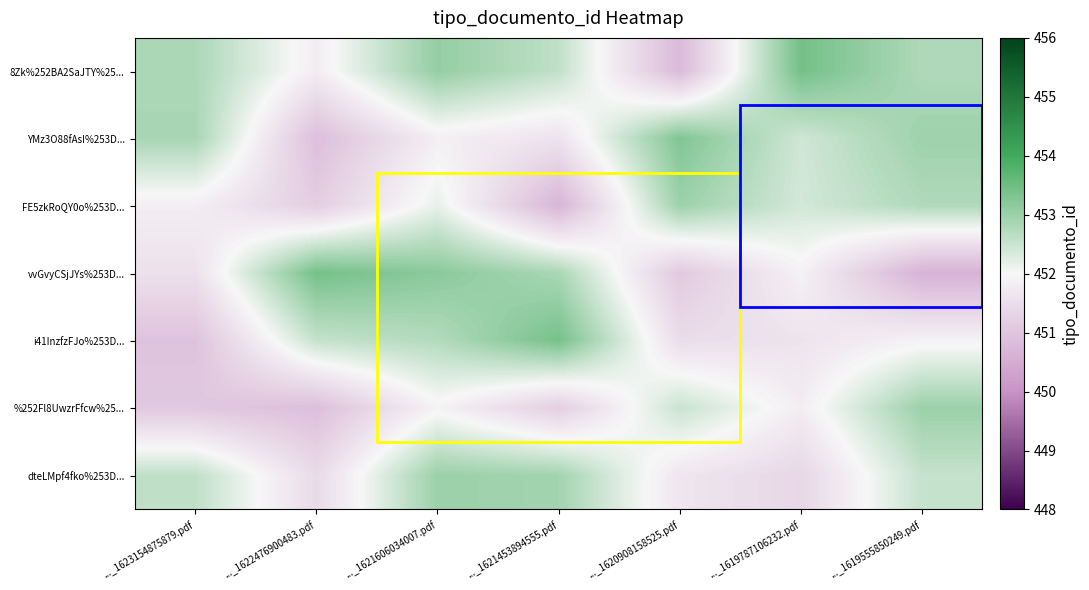

What is the greatest value displayed?

453.4